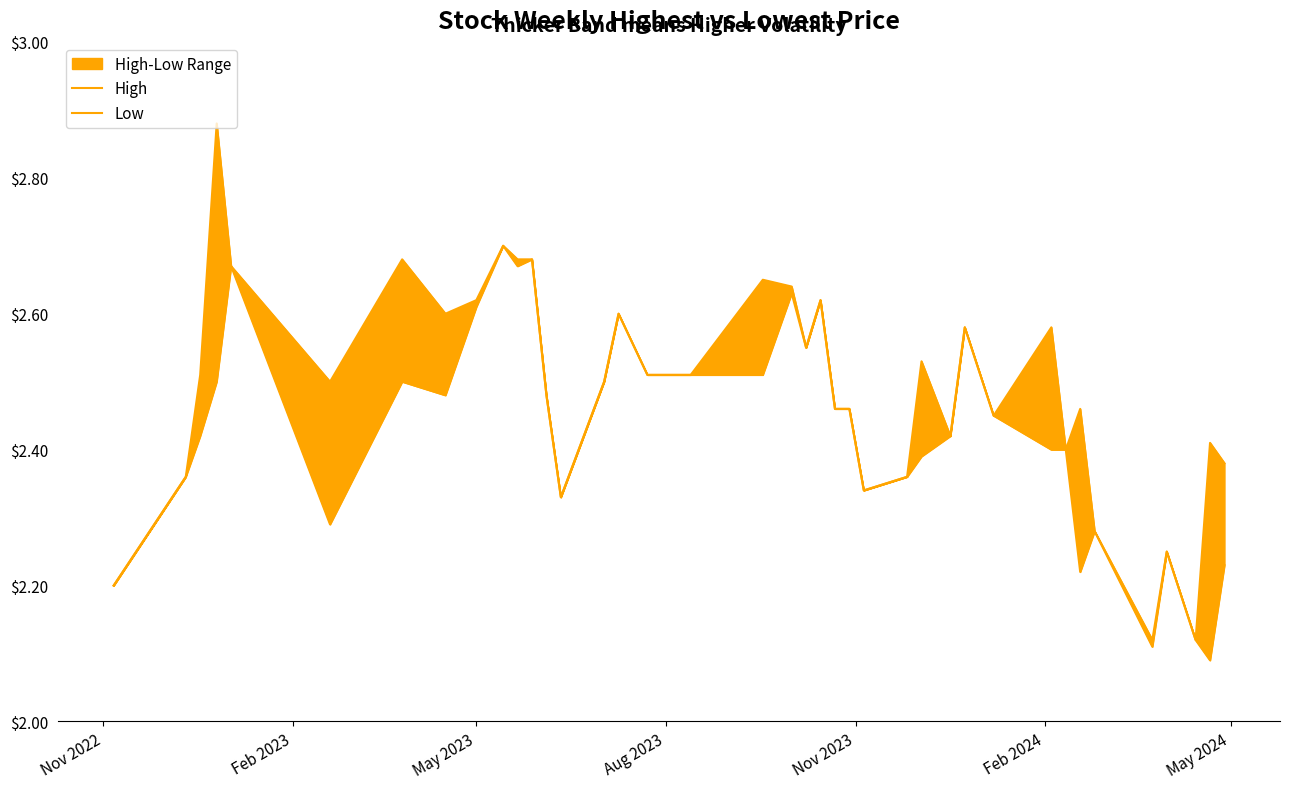

In Low, how many points are lower than both neighbors (excluding endpoints)?

9